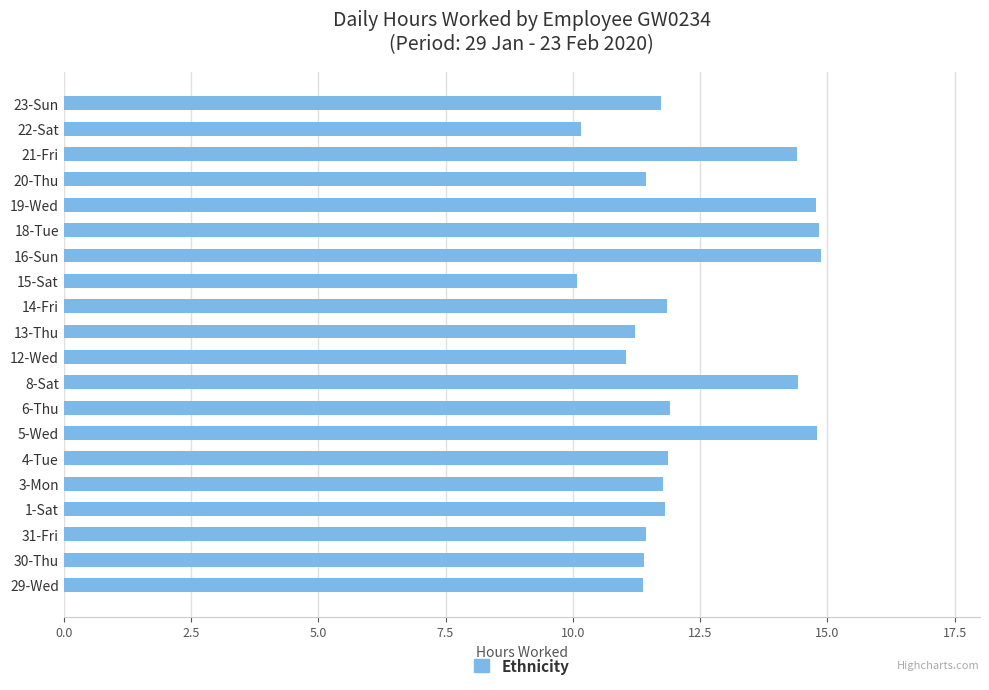

What is the greatest value displayed?

14.9